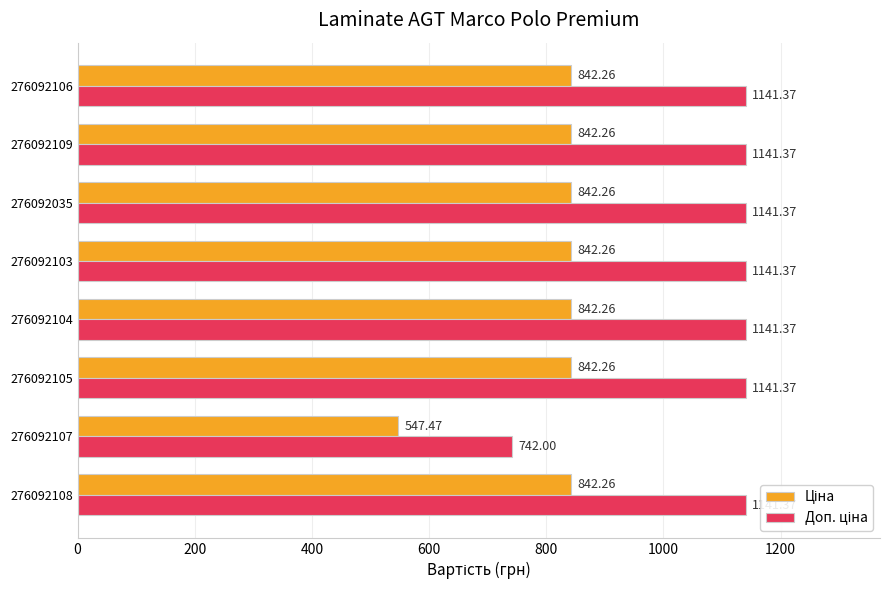

What is the spread (max minus min) of values at 276092103?

299.1